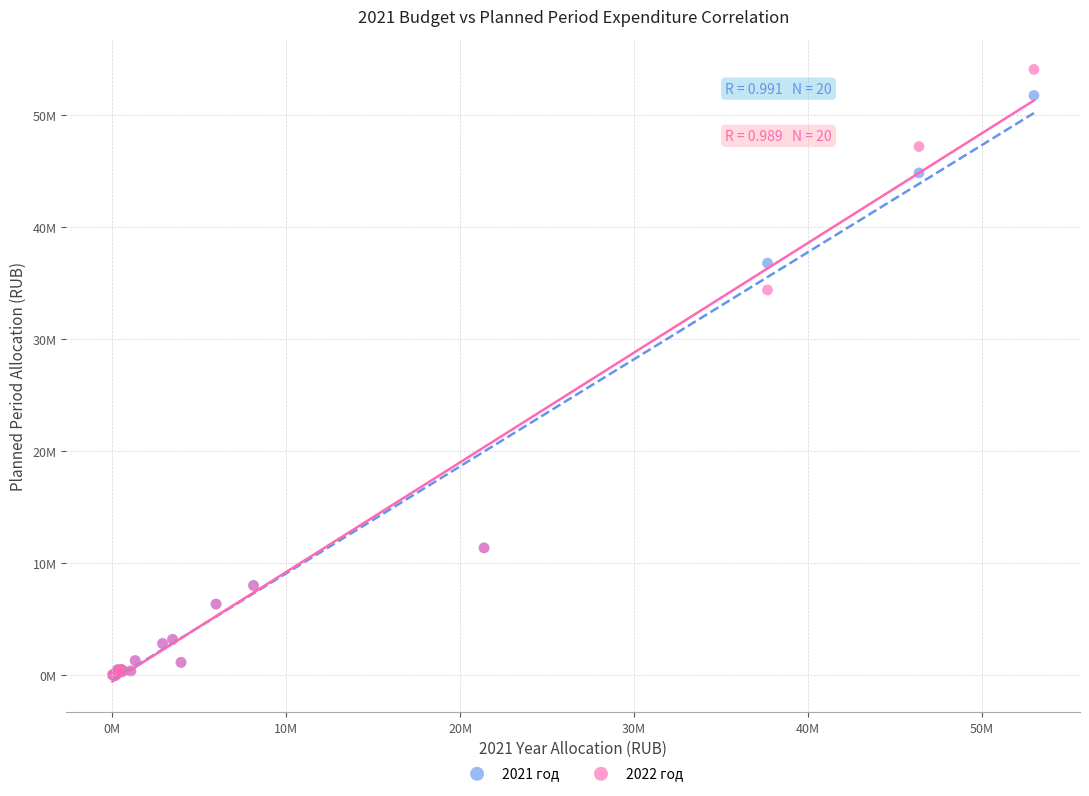

What are all the series names shown in the legend?

2021 год, 2022 год